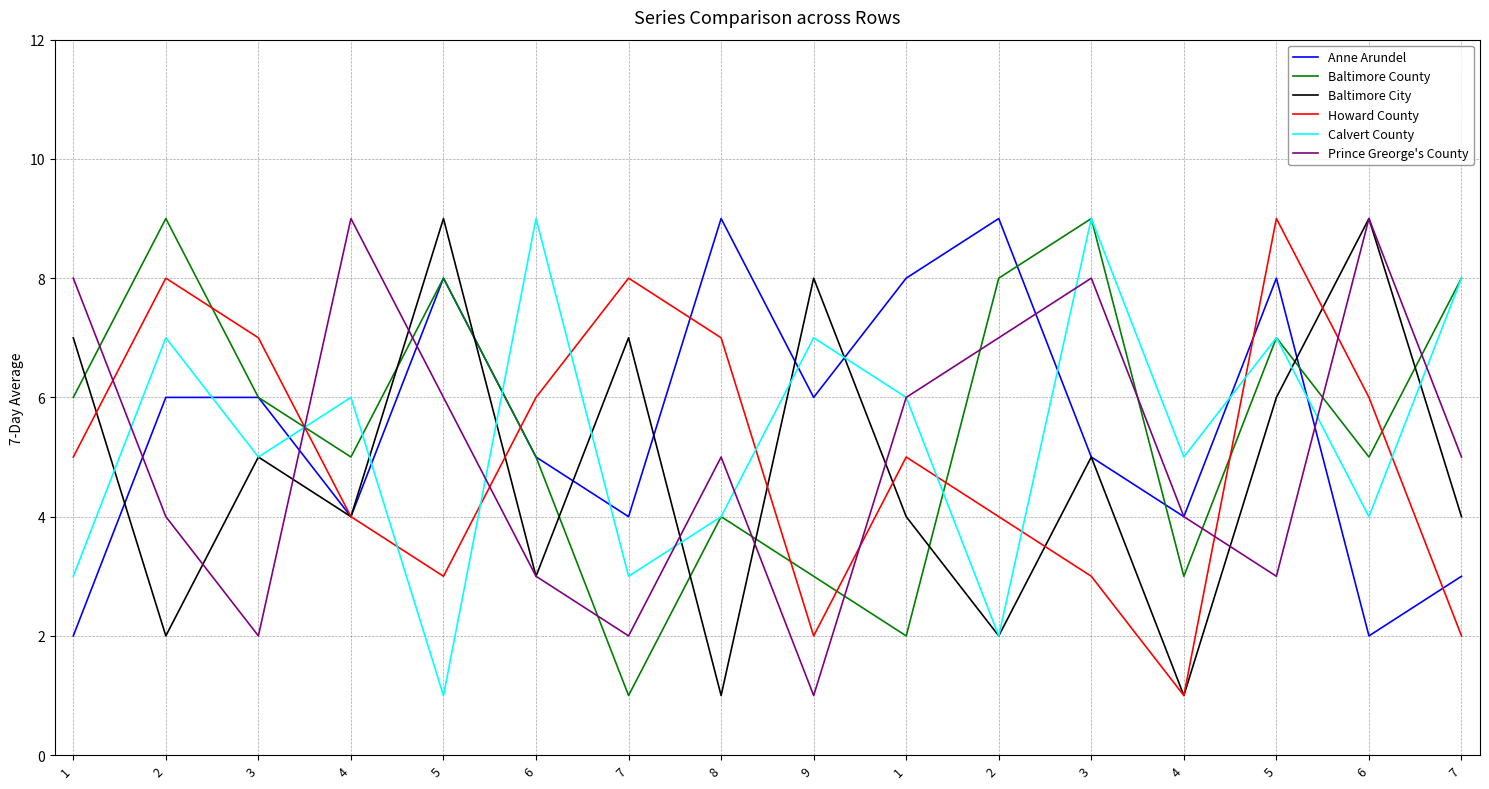

Does the chart have visible grid lines?

Yes